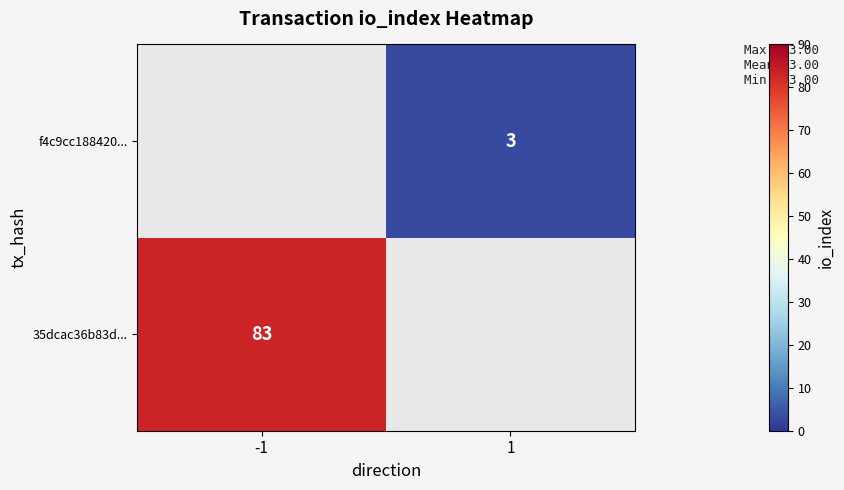

Is it true that f4c9cc188420... equals 4 at 1?

False